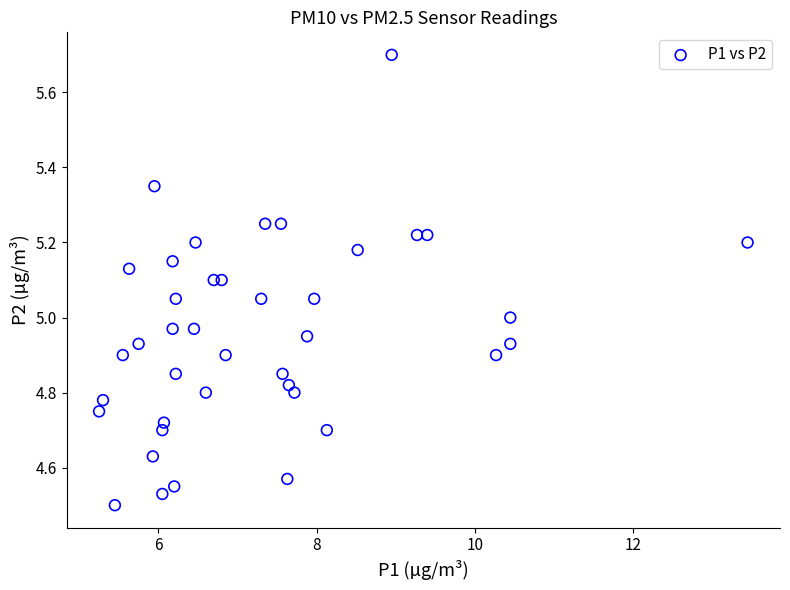

What is the range of X values (max minus min)?

8.2